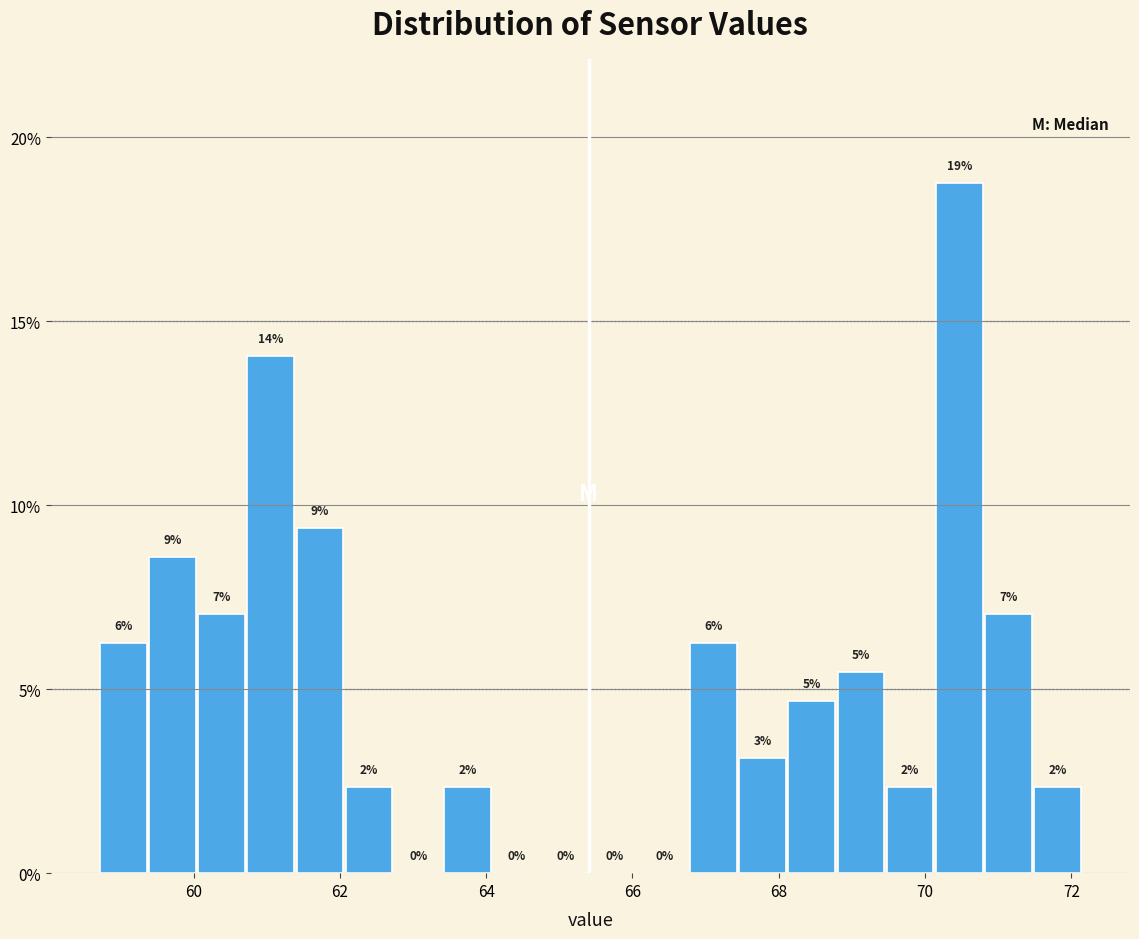

Around what value on the x-axis is the tallest bar? Give the approximate position of its centre, as read against the axis.

70.4